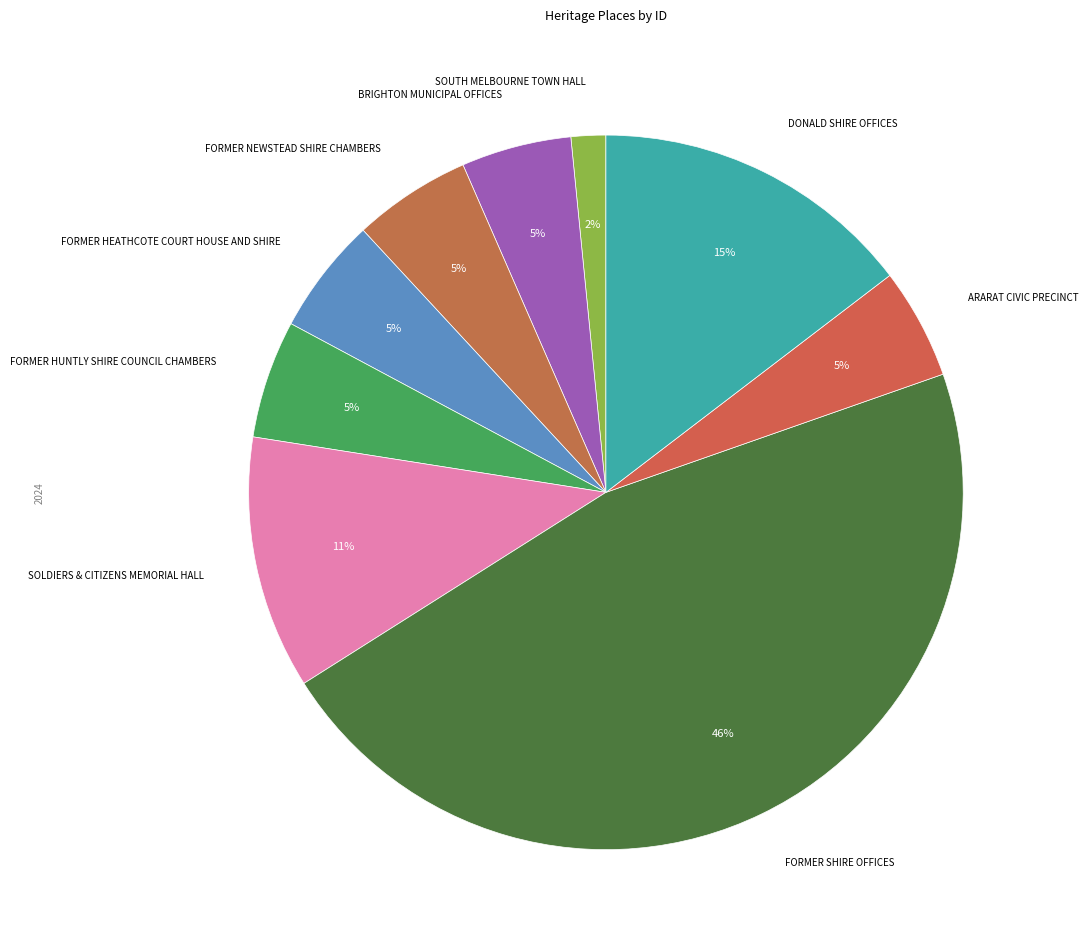

Count the number of slices in the pie.

9